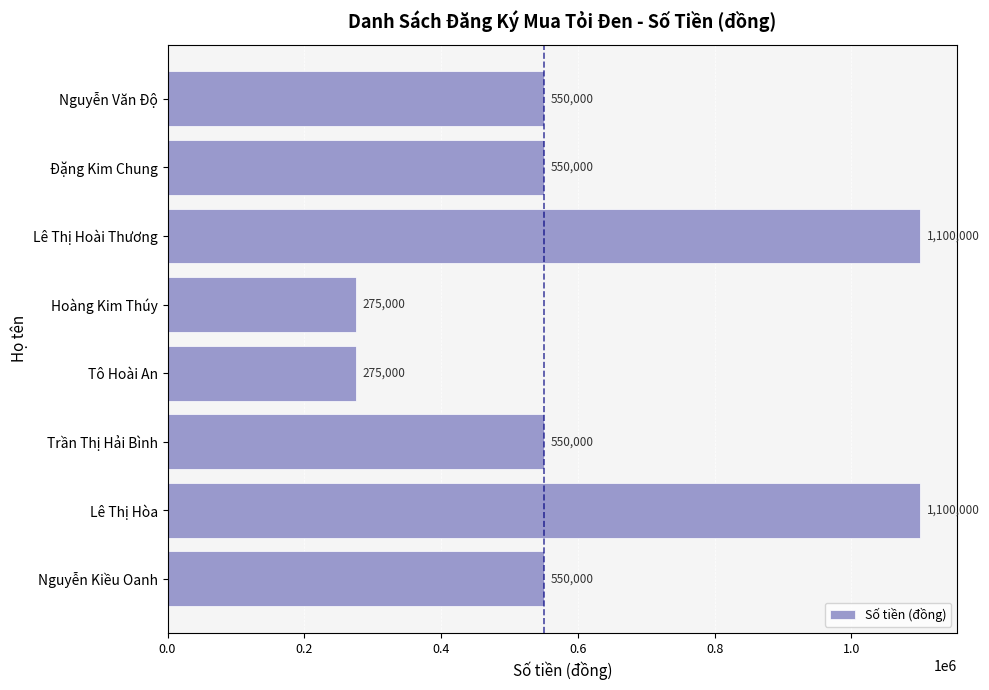

What is the label of the 2nd bar from the top?

Đặng Kim Chung